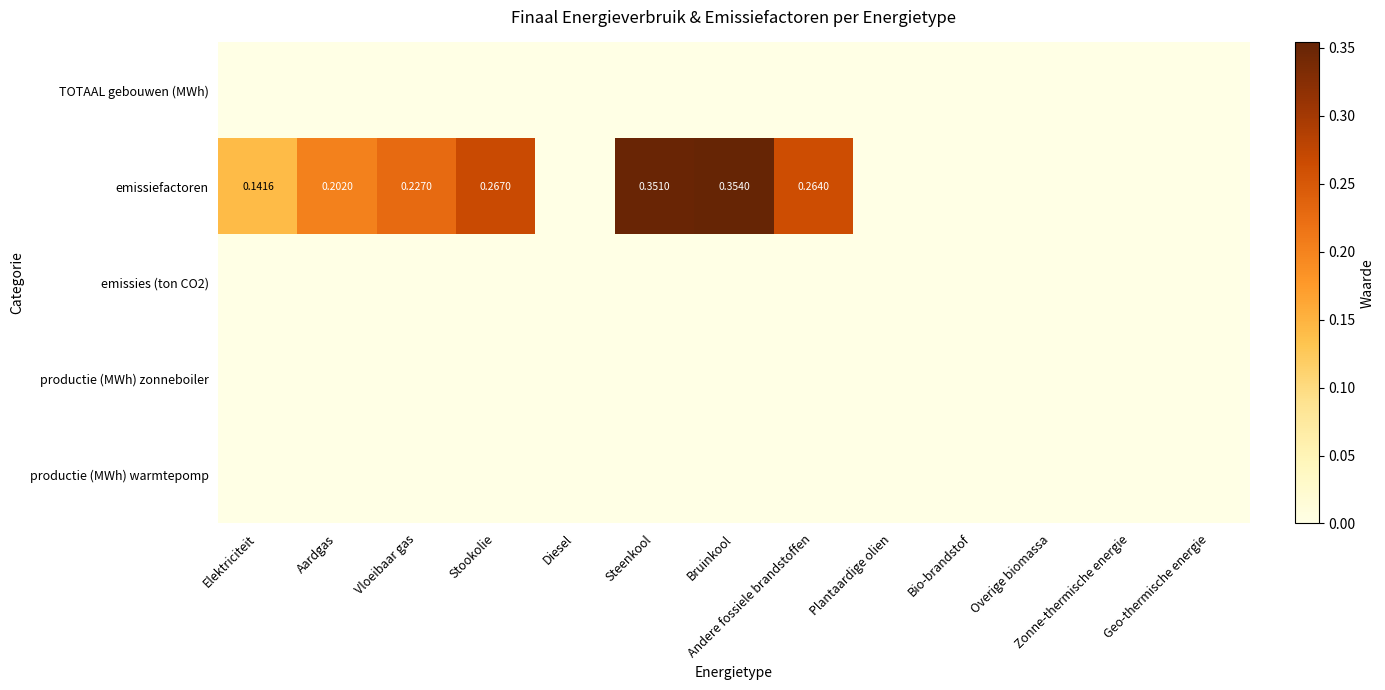

Is it true that productie (MWh) warmtepomp equals 0.0 at Aardgas?

True